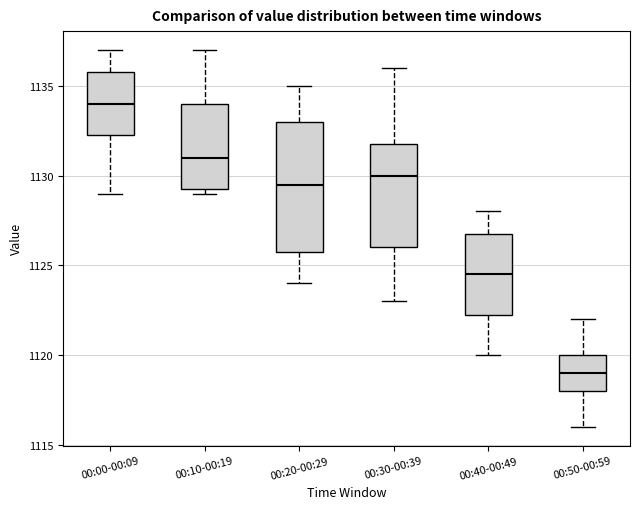

Reading left to right, transcribe this box plot: for each box, give where its median line is, the range the box spans, and where its two whiskers end, as read against the y-axis. The values are not printed on the chart, so give them approximately, as read against the axis.

00:00-00:09: median 1134.0, box 1132.5 to 1136.0, whiskers 1129.0 to 1137.0
00:10-00:19: median 1131.0, box 1129.5 to 1134.0, whiskers 1129.0 to 1137.0
00:20-00:29: median 1129.5, box 1126.0 to 1133.0, whiskers 1124.0 to 1135.0
00:30-00:39: median 1130.0, box 1126.0 to 1132.0, whiskers 1123.0 to 1136.0
00:40-00:49: median 1124.5, box 1122.5 to 1127.0, whiskers 1120.0 to 1128.0
00:50-00:59: median 1119.0, box 1118.0 to 1120.0, whiskers 1116.0 to 1122.0